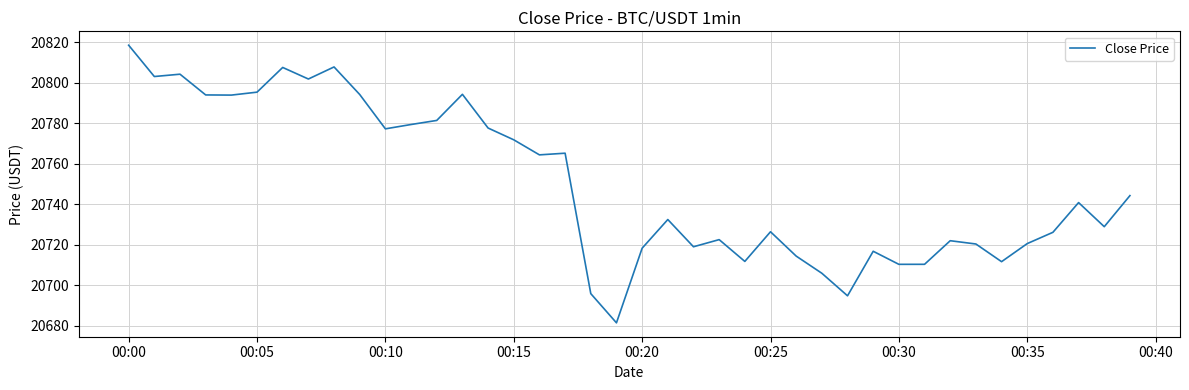

What is the difference between the maximum and minimum values?

137.1